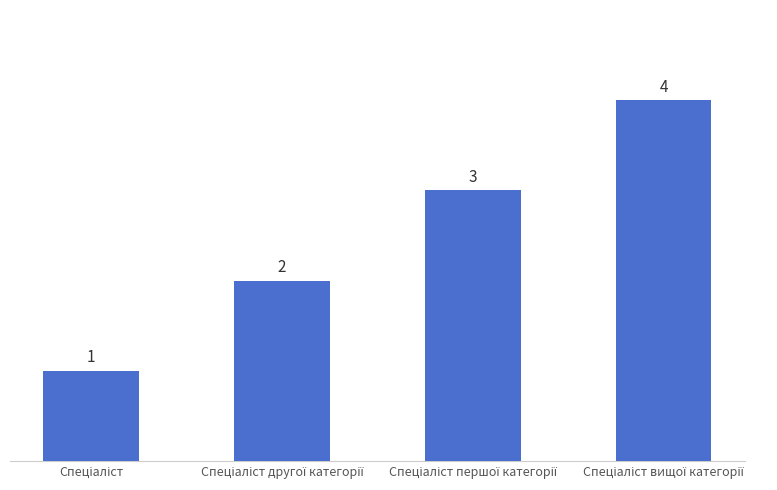

What is the difference between the maximum and minimum values?

3